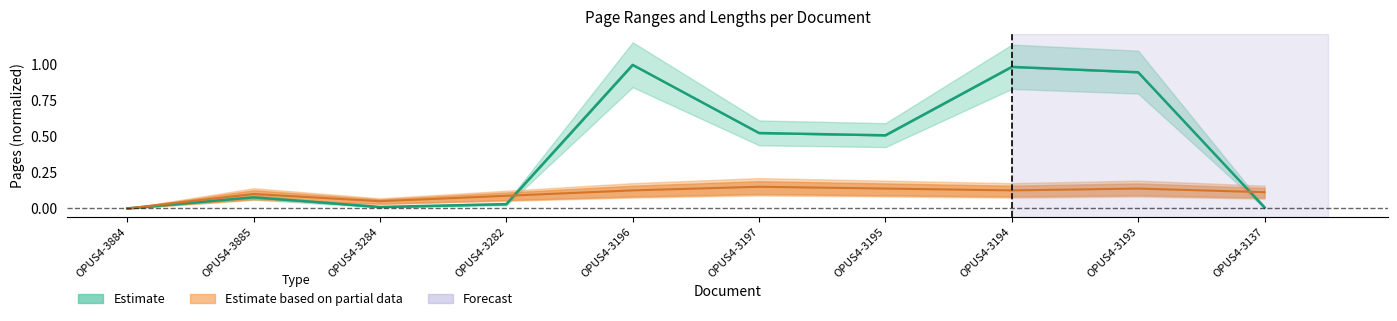

Is it true that Quelle:Erste Seite equals 0.6 at OPUS4-3196?

False